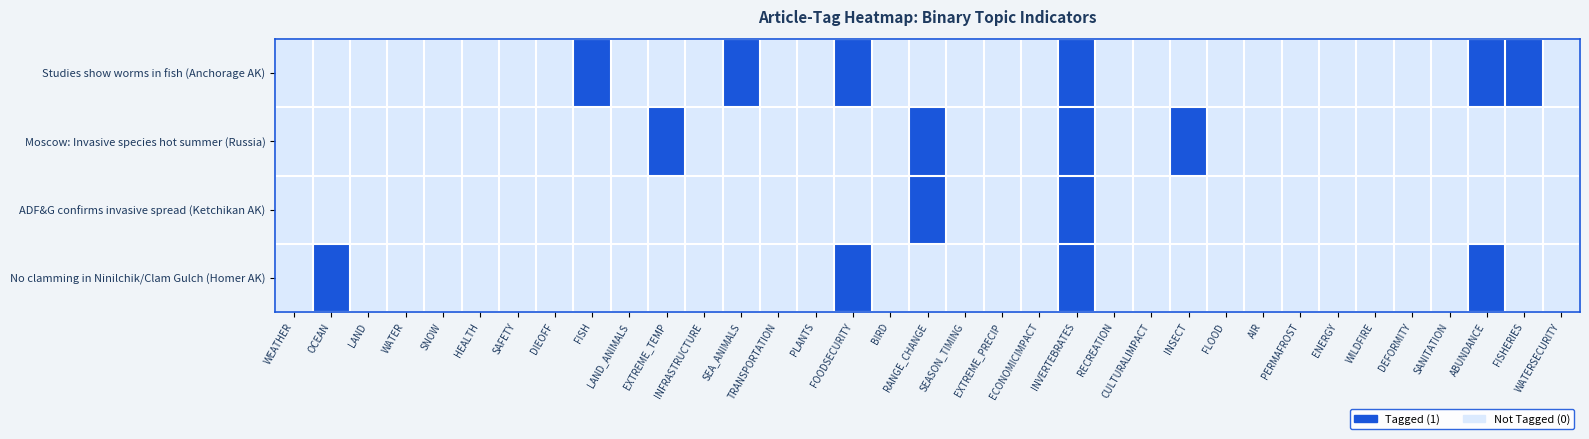

At FISHERIES, list the series in order from largest to smallest.

Studies show worms in fish (Anchorage AK), Moscow: Invasive species hot summer (Russia), ADF&G confirms invasive spread (Ketchikan AK), No clamming in Ninilchik/Clam Gulch (Homer AK)